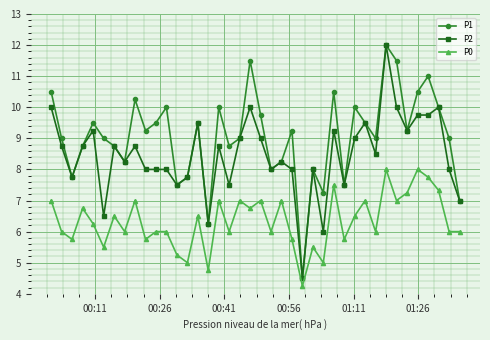

How many interior local peaks does the P1 series have?

12